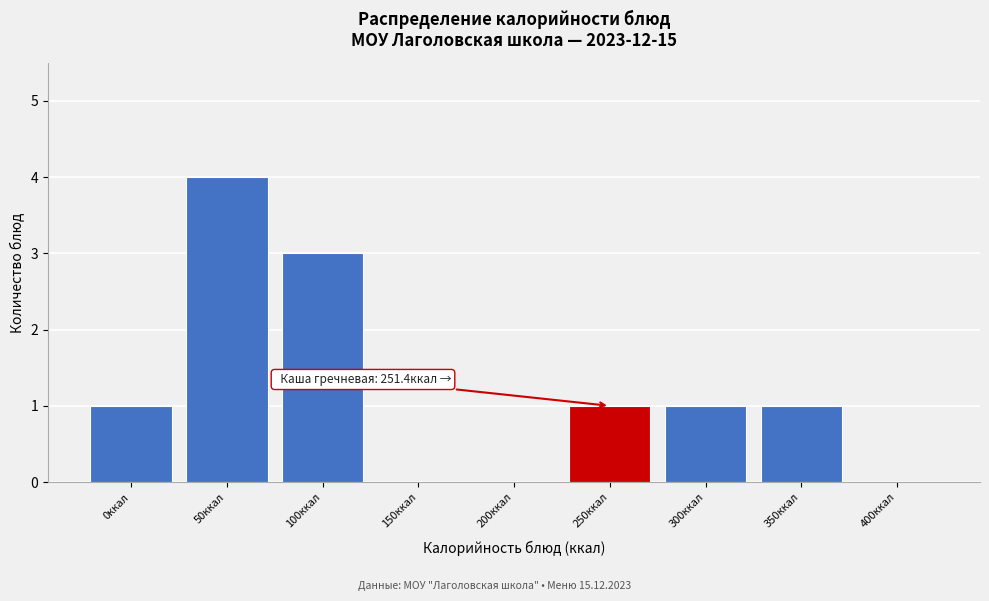

Reading left to right, transcribe all the data shown in this chart.

0ккал=1	50ккал=4	100ккал=3	150ккал=0	200ккал=0	250ккал=1	300ккал=1	350ккал=1	400ккал=0